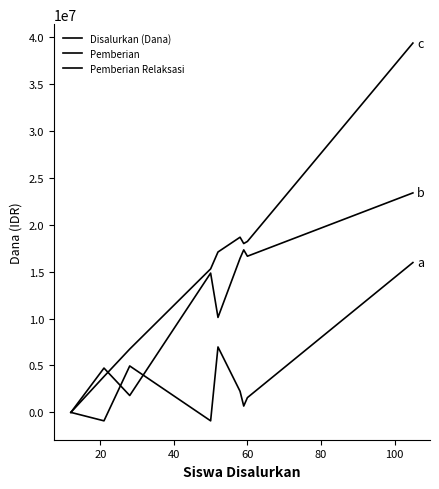

How many lines are shown in the chart?

3